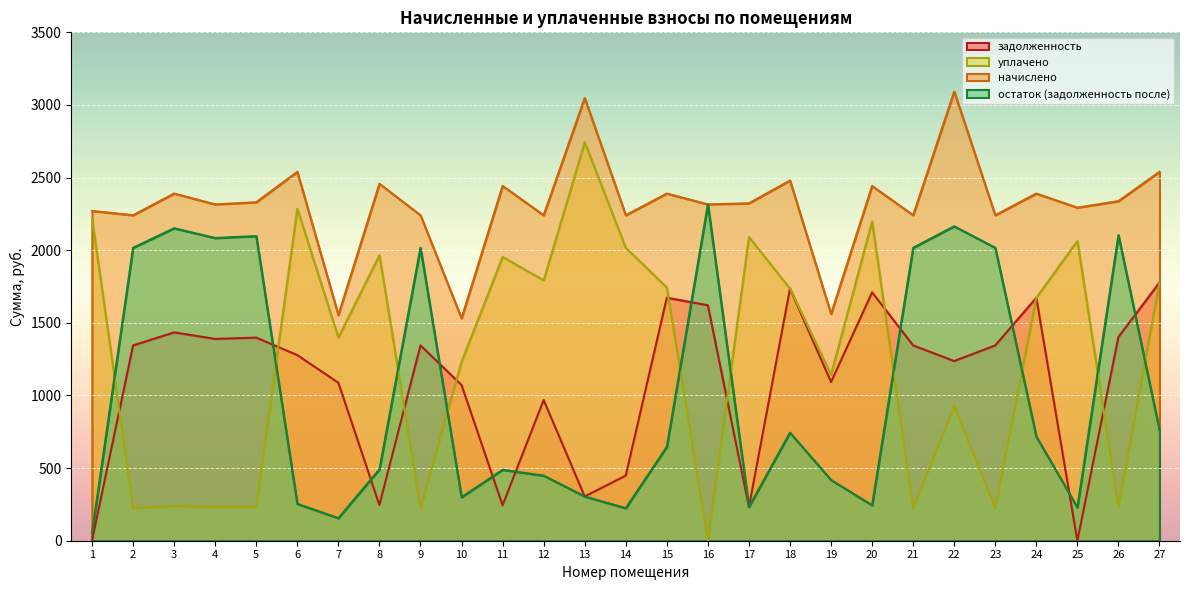

Reading left to right, what are all the values shown in this chart?

задолженность: 0.0	1344.6	1434.2	1389.4	1398.4	1277.9	1087.7	245.8	1344.6	1072.0	244.3	968.7	304.8	448.2	1673.3	1621.0	232.3	1736.0	1092.8	1709.9	1344.6	1237.0	1344.6	1673.3	0.0	1402.9	1777.9
начислено: 2270.9	2241.0	2390.4	2315.7	2330.6	2539.8	1553.8	2457.6	2241.0	1531.4	2442.7	2241.0	3047.8	2241.0	2390.4	2315.7	2323.2	2480.0	1561.2	2442.7	2241.0	3092.6	2241.0	2390.4	2293.3	2338.1	2539.8
уплачено: 2216.7	224.1	239.0	231.6	233.1	2285.8	1398.4	1966.1	224.1	1232.0	1954.2	1792.8	2743.0	2016.9	1743.6	0.0	2090.9	1736.0	1142.8	2198.4	224.1	927.8	224.1	1673.3	2064.0	233.8	1777.9
остаток (задолженность после): 54.2	2016.9	2151.4	2084.1	2097.5	254.0	155.4	491.5	2016.9	299.4	488.5	448.2	304.8	224.1	646.8	2315.7	232.3	744.0	418.4	244.3	2016.9	2164.8	2016.9	717.1	229.3	2104.3	761.9